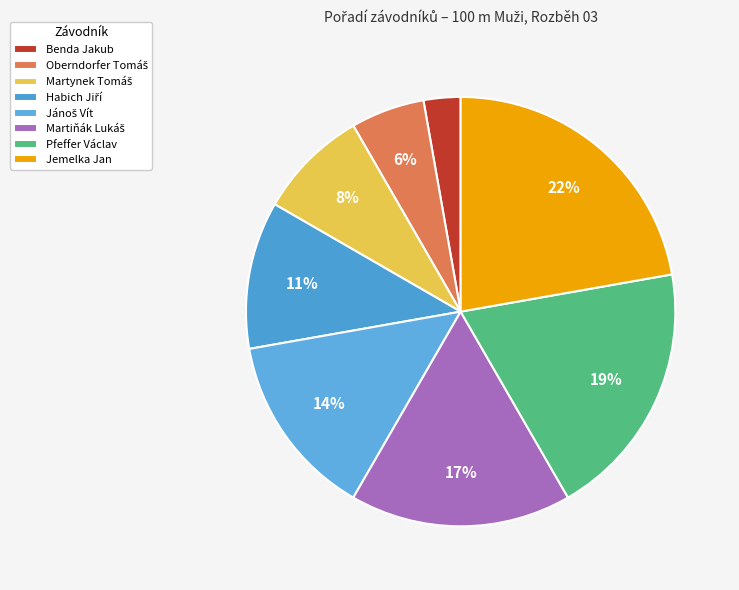

What is the ratio of the value at Benda Jakub to the value at Jemelka Jan?

0.1